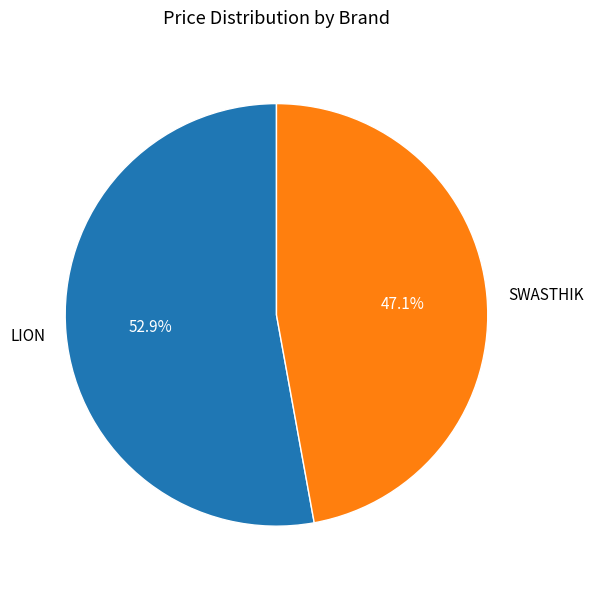

Which slice is the largest?

LION